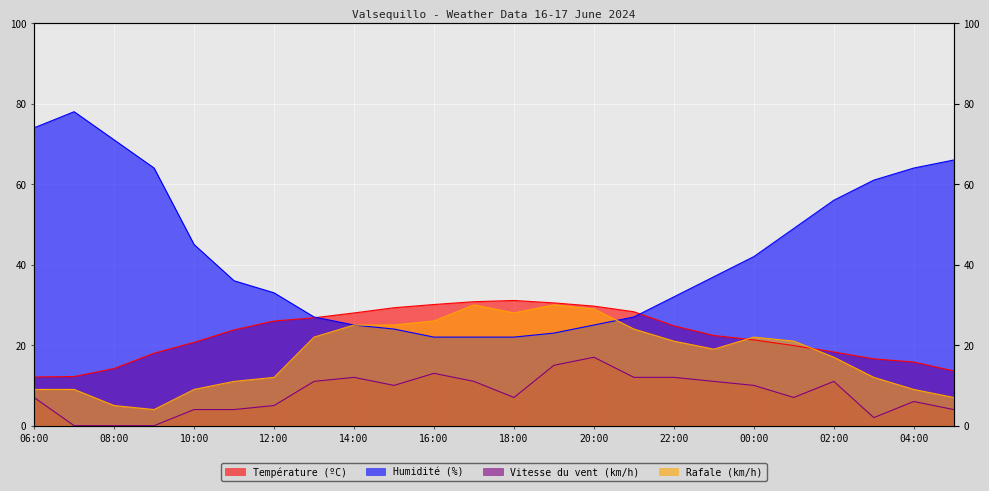

What is the label of the 1st point from the right?

05:00